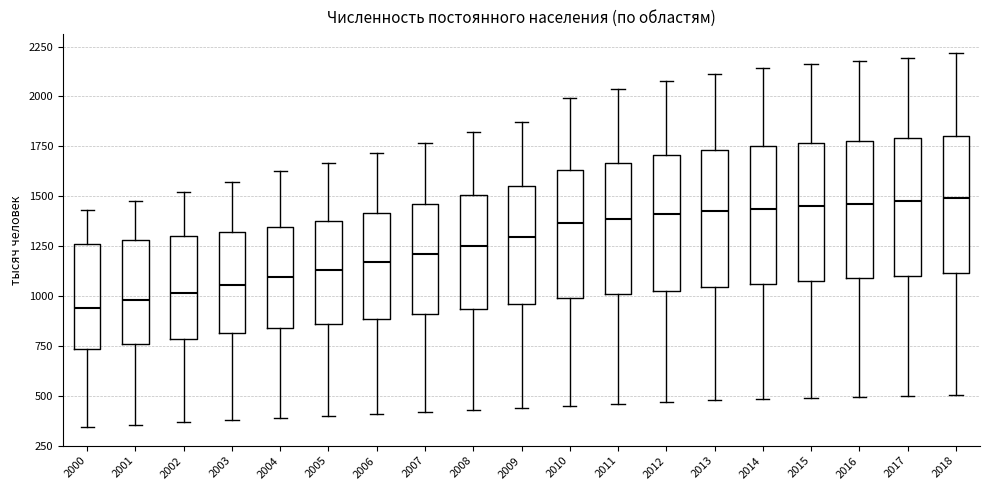

Reading left to right, read every box against the y-axis: the position of its median line, the range the box covers, and the ends of its whiskers. The values are not printed on the chart, so give them approximately, as read against the axis.

2000: median 950, box 750 to 1250, whiskers 350 to 1450
2001: median 1000, box 750 to 1300, whiskers 350 to 1450
2002: median 1000, box 800 to 1300, whiskers 350 to 1500
2003: median 1050, box 800 to 1300, whiskers 400 to 1550
2004: median 1100, box 850 to 1350, whiskers 400 to 1600
2005: median 1150, box 850 to 1400, whiskers 400 to 1650
2006: median 1150, box 900 to 1400, whiskers 400 to 1700
2007: median 1200, box 900 to 1450, whiskers 400 to 1750
2008: median 1250, box 950 to 1500, whiskers 450 to 1800
2009: median 1300, box 950 to 1550, whiskers 450 to 1850
2010: median 1350, box 1000 to 1650, whiskers 450 to 2000
2011: median 1400, box 1000 to 1650, whiskers 450 to 2050
2012: median 1400, box 1050 to 1700, whiskers 450 to 2100
2013: median 1450, box 1050 to 1750, whiskers 500 to 2100
2014: median 1450, box 1050 to 1750, whiskers 500 to 2150
2015: median 1450, box 1050 to 1750, whiskers 500 to 2150
2016: median 1450, box 1100 to 1800, whiskers 500 to 2200
2017: median 1500, box 1100 to 1800, whiskers 500 to 2200
2018: median 1500, box 1100 to 1800, whiskers 500 to 2200